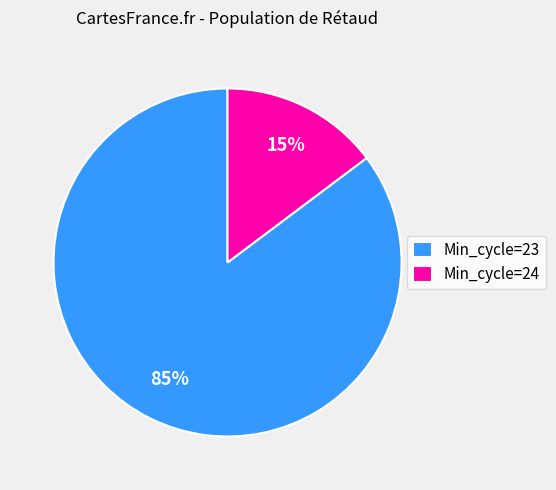

Between Min_cycle=24 and Min_cycle=23, which is larger?

Min_cycle=23